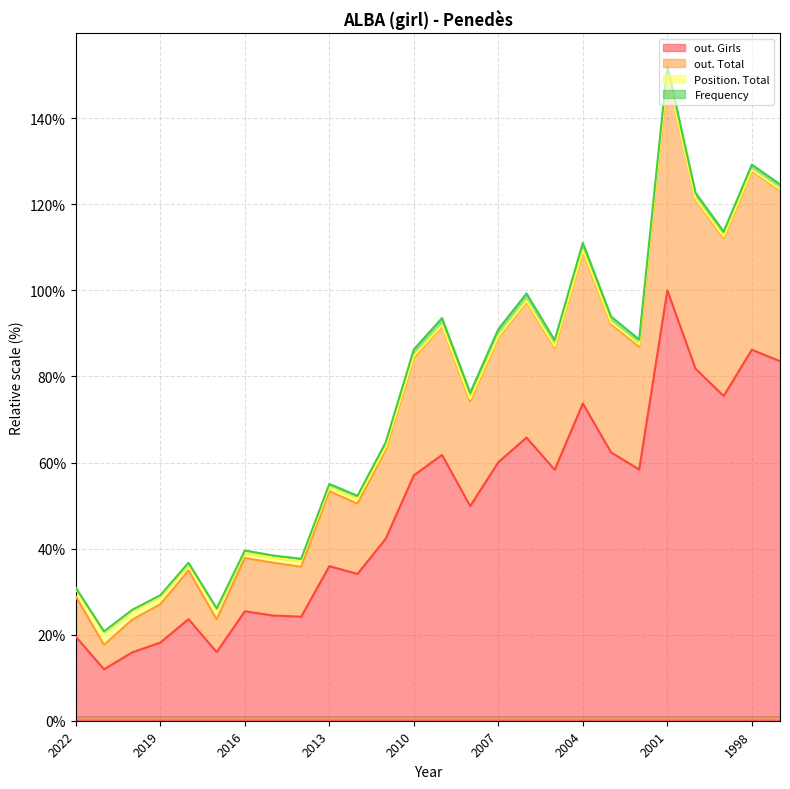

At which label is out. Total closest to 83?

2010